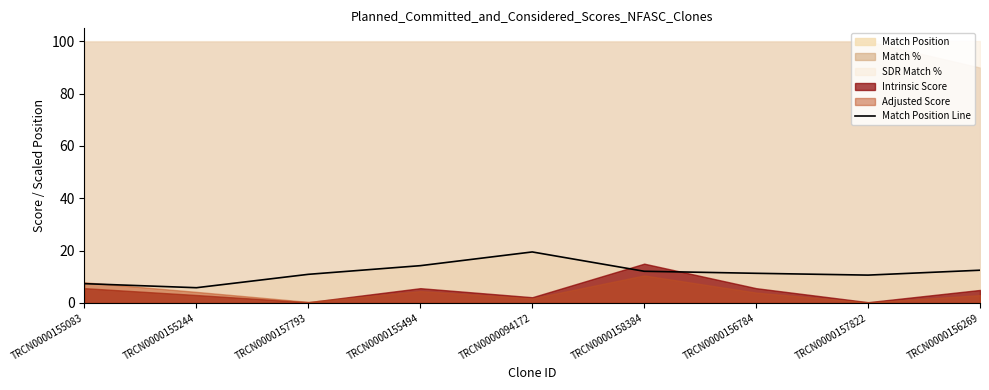

How many lines are shown in the chart?

1